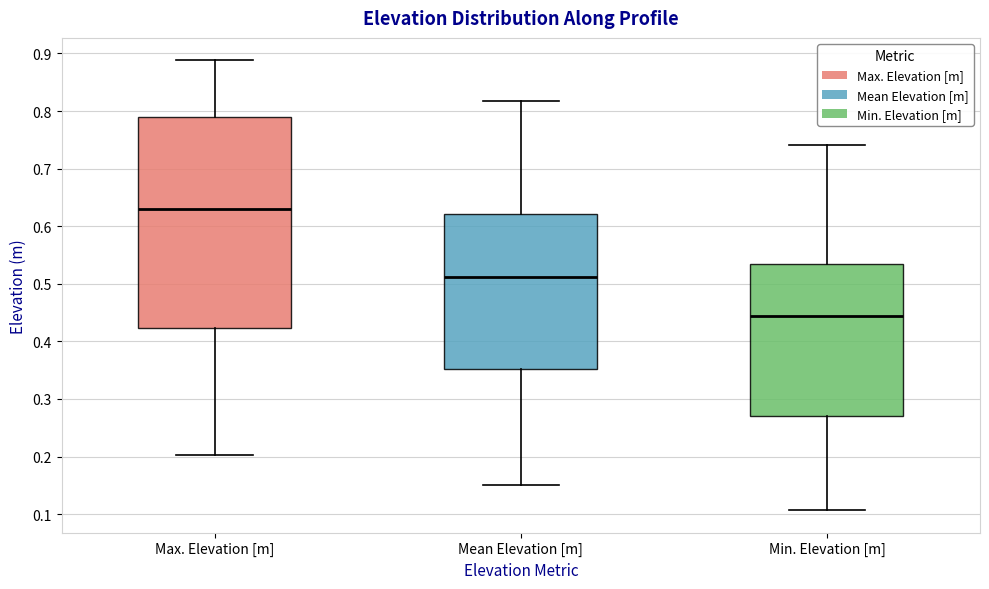

Reading left to right, read every box against the y-axis: the position of its median line, the range the box covers, and the ends of its whiskers. The values are not printed on the chart, so give them approximately, as read against the axis.

Max. Elevation [m]: median 0.63, box 0.42 to 0.79, whiskers 0.20 to 0.89
Mean Elevation [m]: median 0.51, box 0.35 to 0.62, whiskers 0.15 to 0.82
Min. Elevation [m]: median 0.44, box 0.27 to 0.54, whiskers 0.11 to 0.74